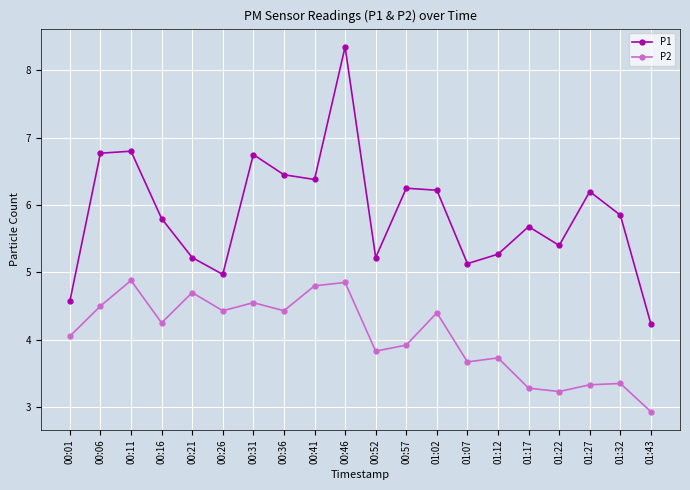

Read the P1 value at 00:06.

6.8